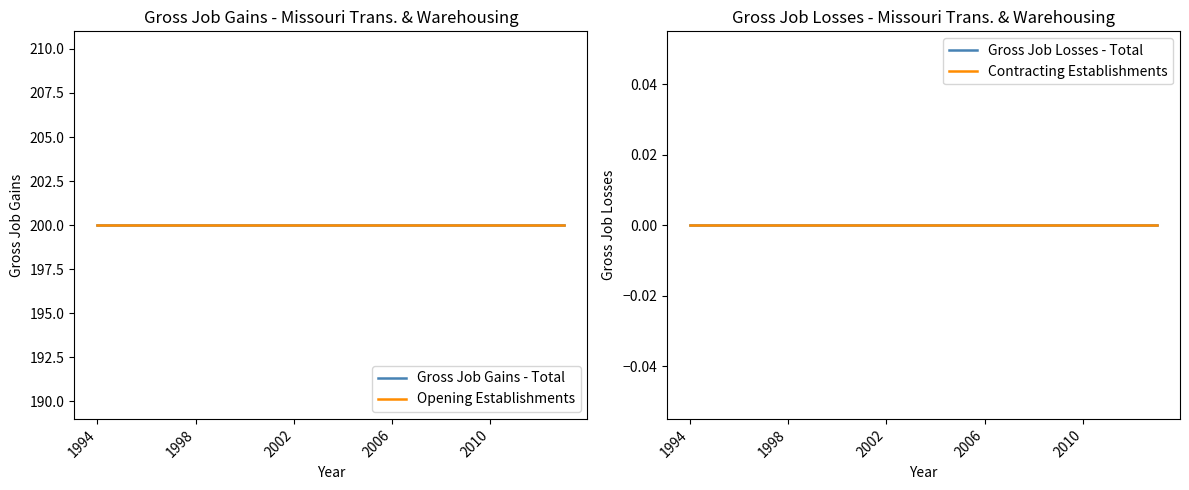

List the series in order of their peak value, highest first.

Gross Job Gains - Total, Opening Establishments, Gross Job Losses - Total, Contracting Establishments